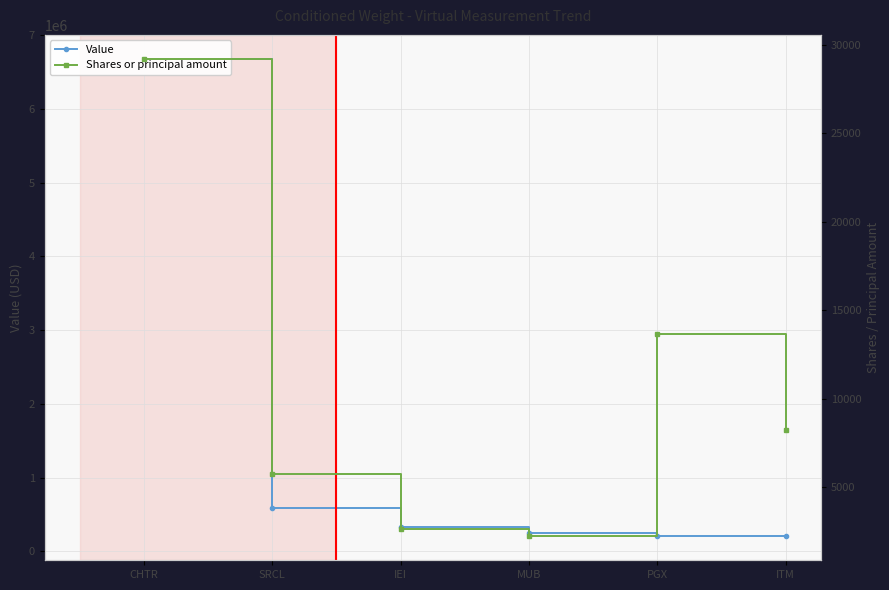

What is the average value of the Shares or principal amount series?

10270